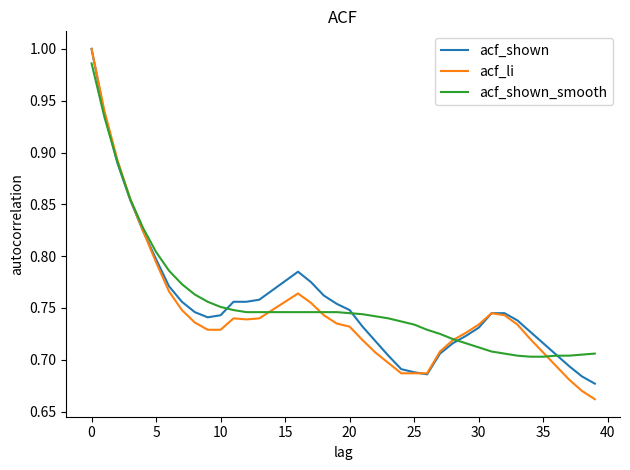

Which series has the largest range (max minus min)?

acf_li